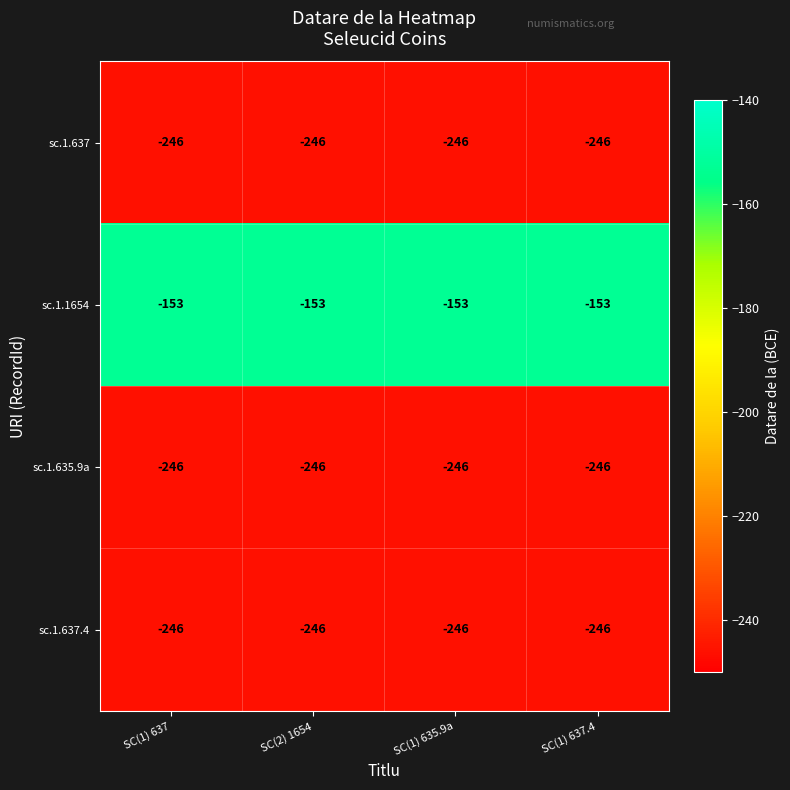

What is the total value across all series at SC(1) 637.4?

-891